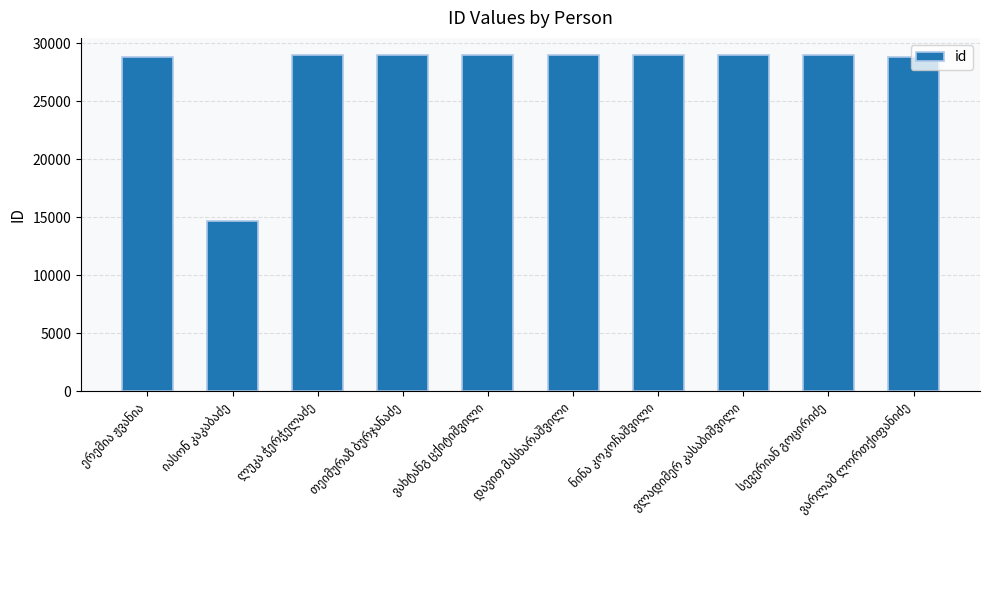

What is the value of the 2nd bar from the left?

14657